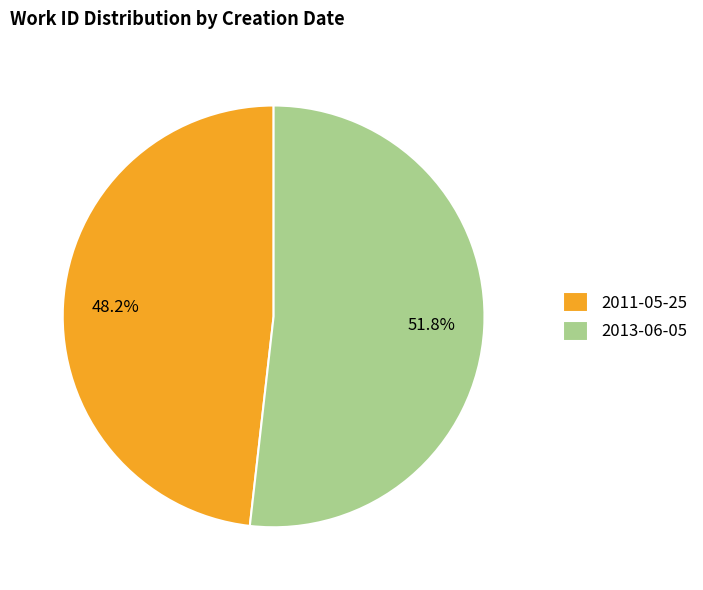

Which slice represents more than half of the pie?

2013-06-05